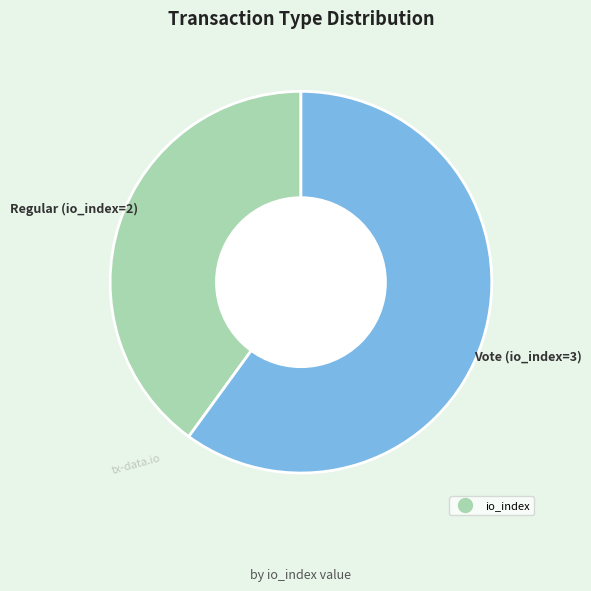

Does any single category account for the majority?

Yes